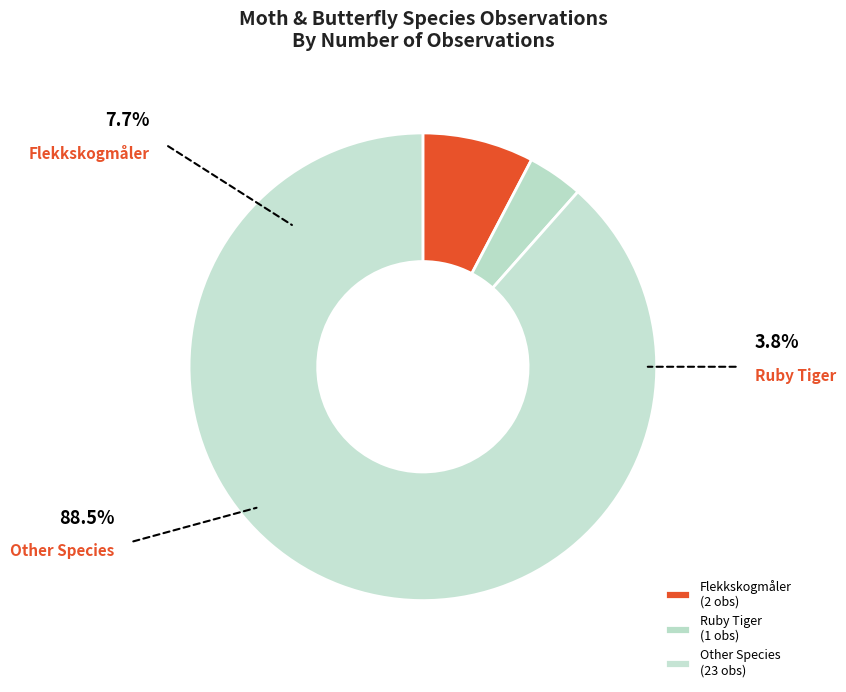

Count the number of slices in the pie.

3